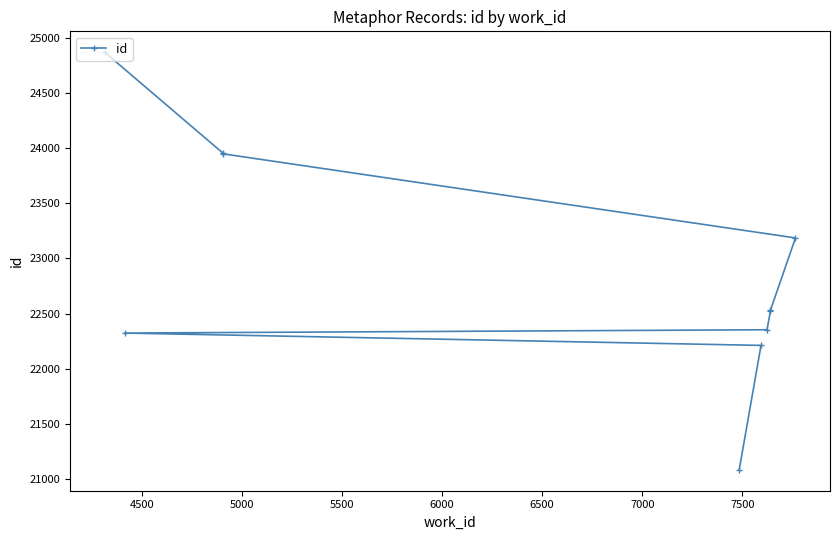

How many series are shown in this chart?

1